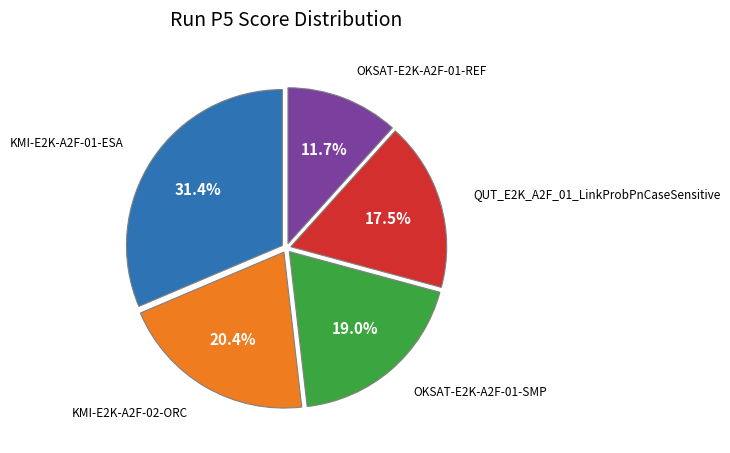

How many segments does this pie chart have?

5